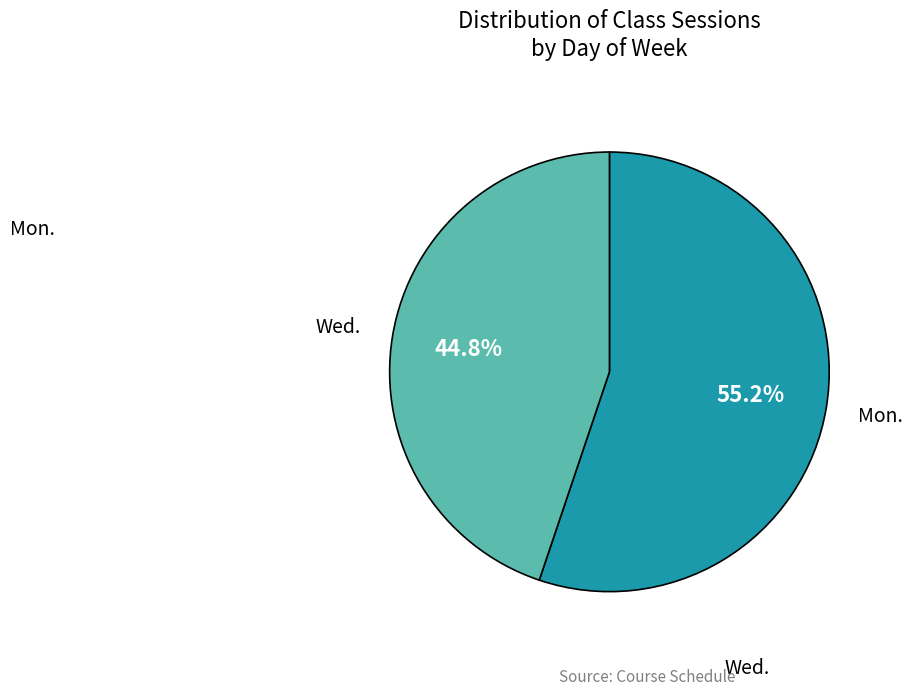

Approximately how many times larger is the value at Mon. compared to Wed.?

1.2